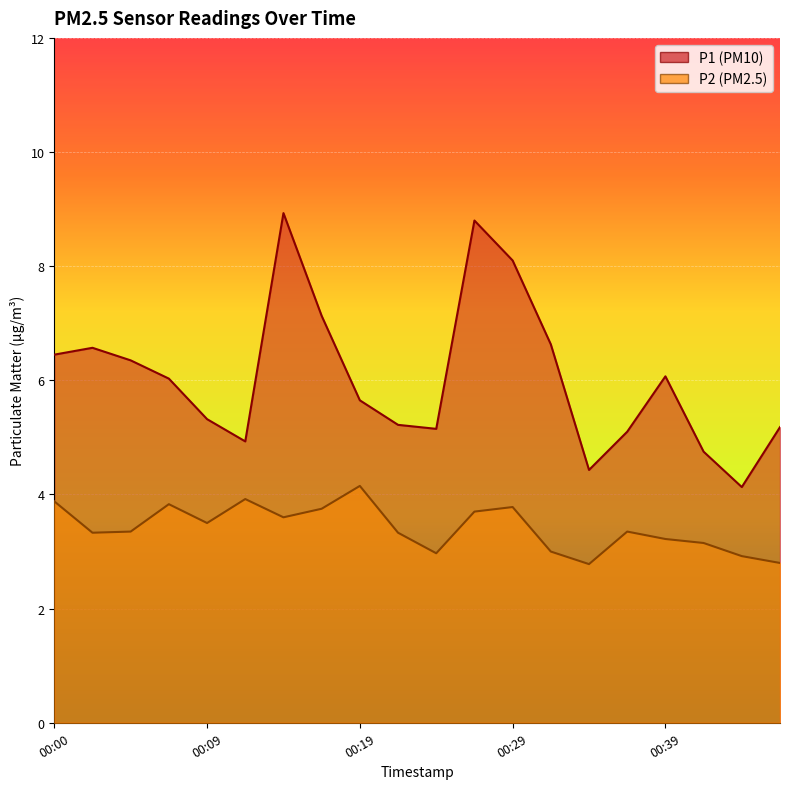

Reading left to right, transcribe all the data shown in this chart.

P1 (PM10): 6.5	6.6	6.3	6.0	5.3	4.9	8.9	7.1	5.7	5.2	5.2	8.8	8.1	6.6	4.4	5.1	6.1	4.8	4.1	5.2
P2 (PM2.5): 3.9	3.3	3.4	3.8	3.5	3.9	3.6	3.8	4.2	3.3	3.0	3.7	3.8	3.0	2.8	3.4	3.2	3.1	2.9	2.8